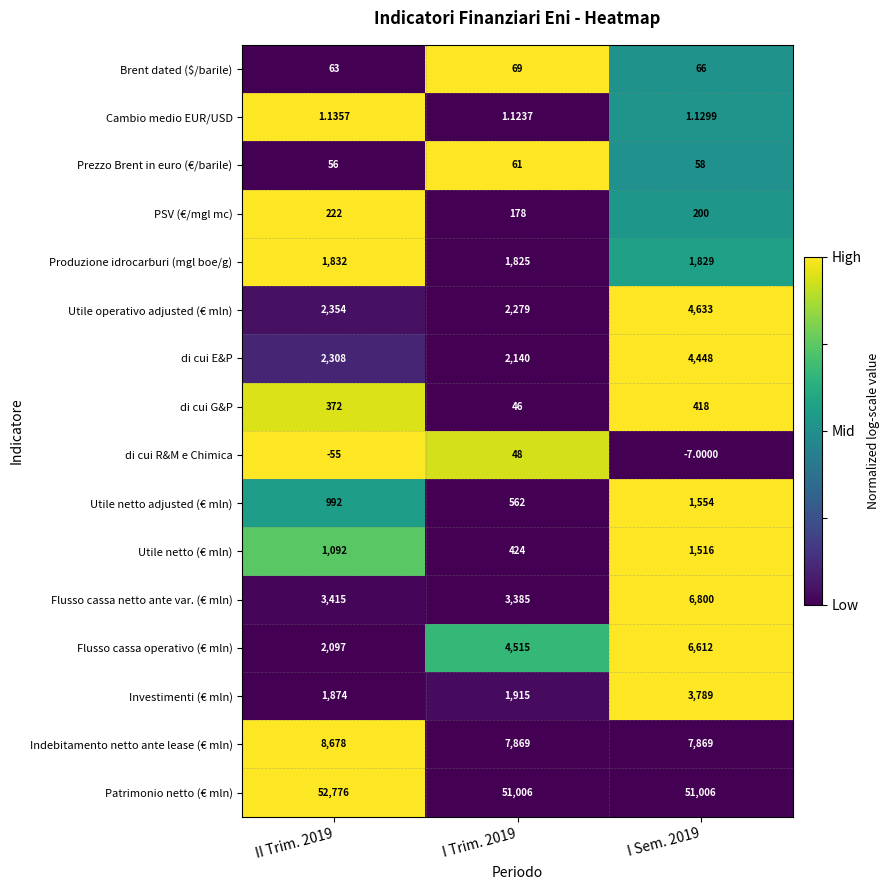

At II Trim. 2019, list the series in order from largest to smallest.

Patrimonio netto (€ mln), Indebitamento netto ante lease (€ mln), Flusso cassa netto ante var. (€ mln), Utile operativo adjusted (€ mln), di cui E&P, Flusso cassa operativo (€ mln), Investimenti (€ mln), Produzione idrocarburi (mgl boe/g), Utile netto (€ mln), Utile netto adjusted (€ mln), di cui G&P, PSV (€/mgl mc), Brent dated ($/barile), Prezzo Brent in euro (€/barile), Cambio medio EUR/USD, di cui R&M e Chimica